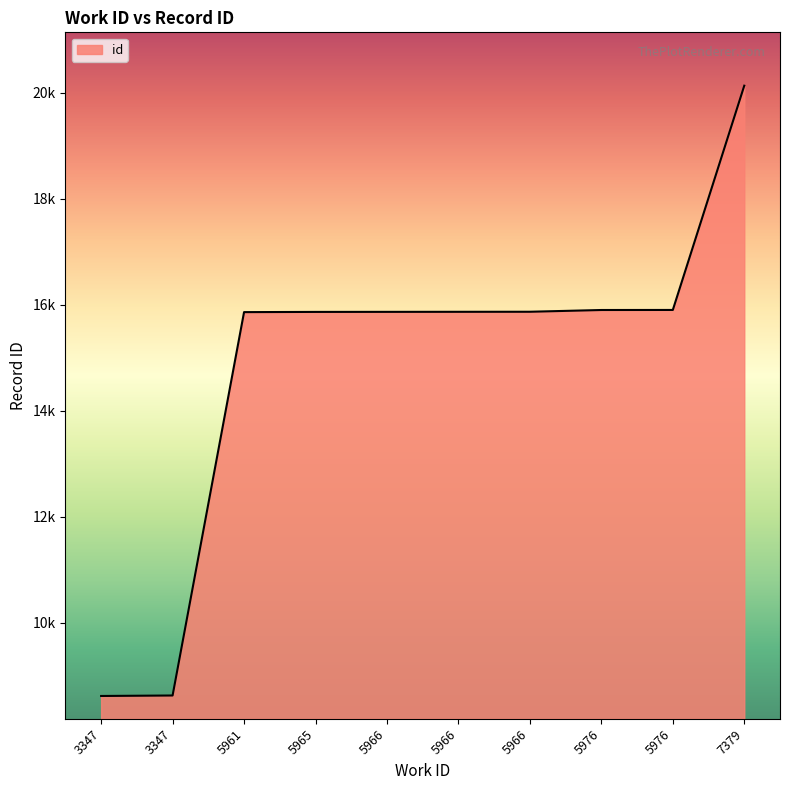

Does the chart display data point markers on the line(s)?

No